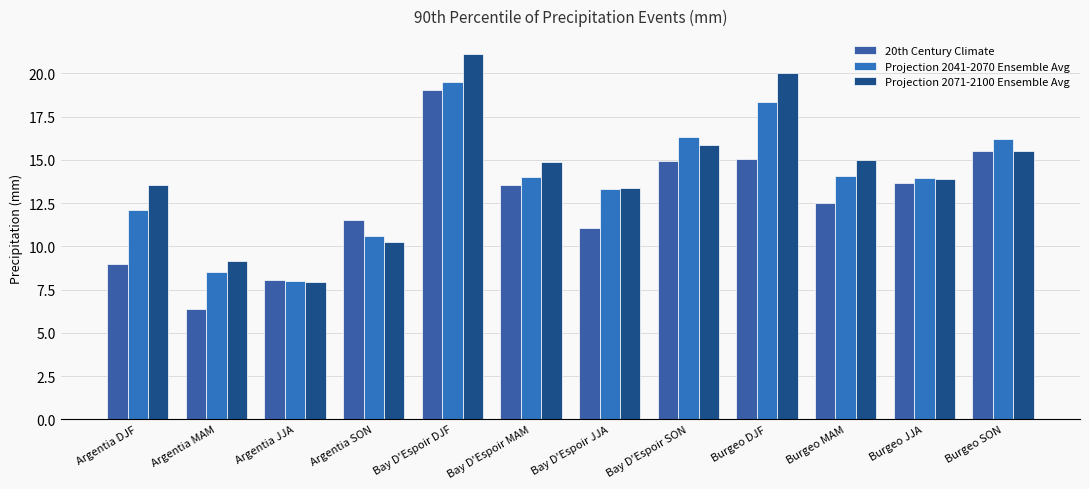

How many series are shown in this chart?

3